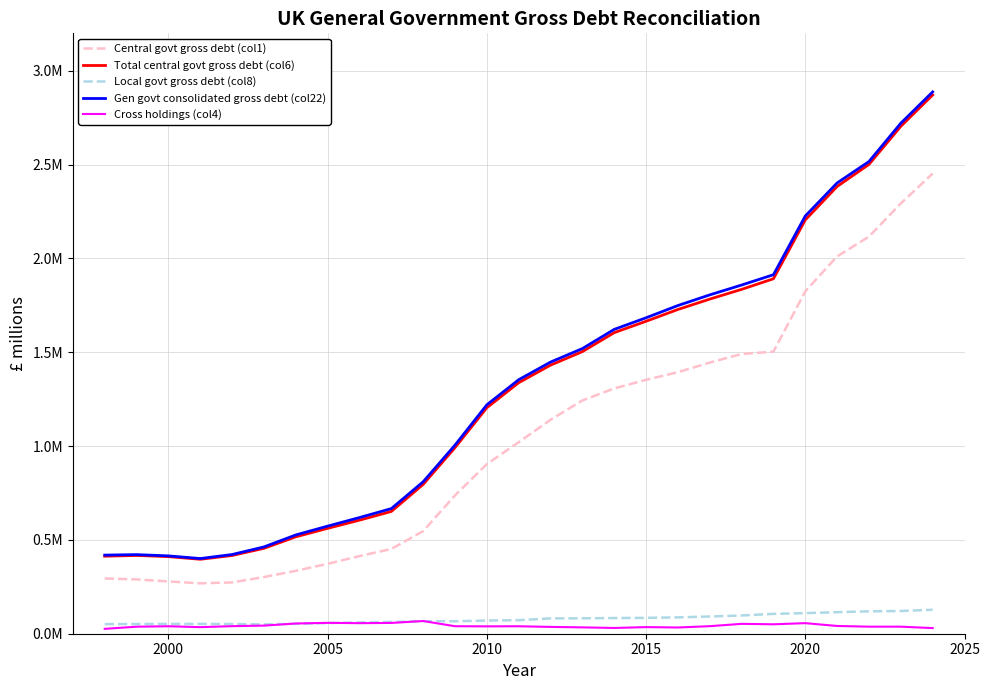

What are all the series names shown in the legend?

Central govt gross debt (col1), Total central govt gross debt (col6), Local govt gross debt (col8), Gen govt consolidated gross debt (col22), Cross holdings (col4)